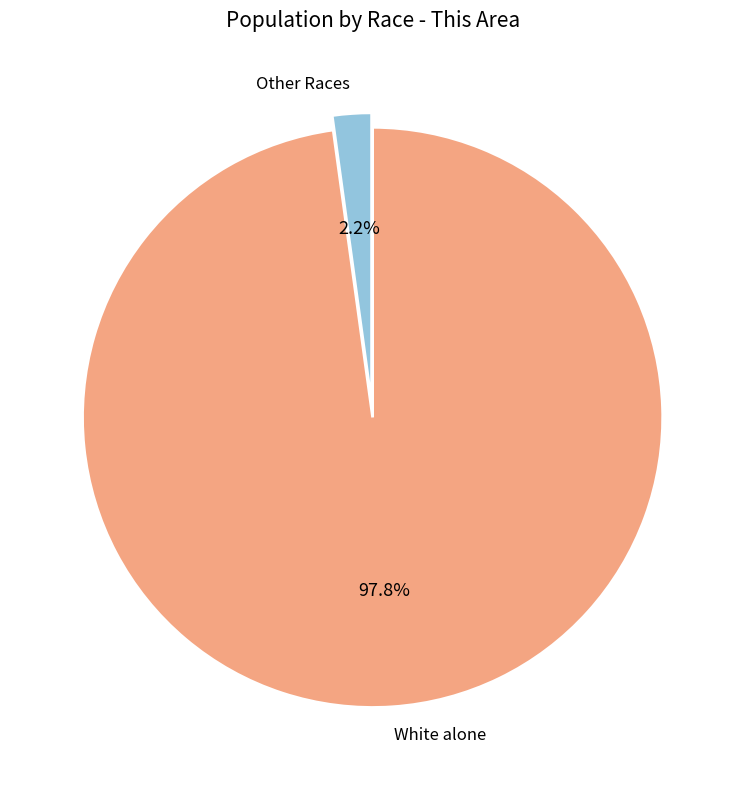

Which slice is the largest?

White alone